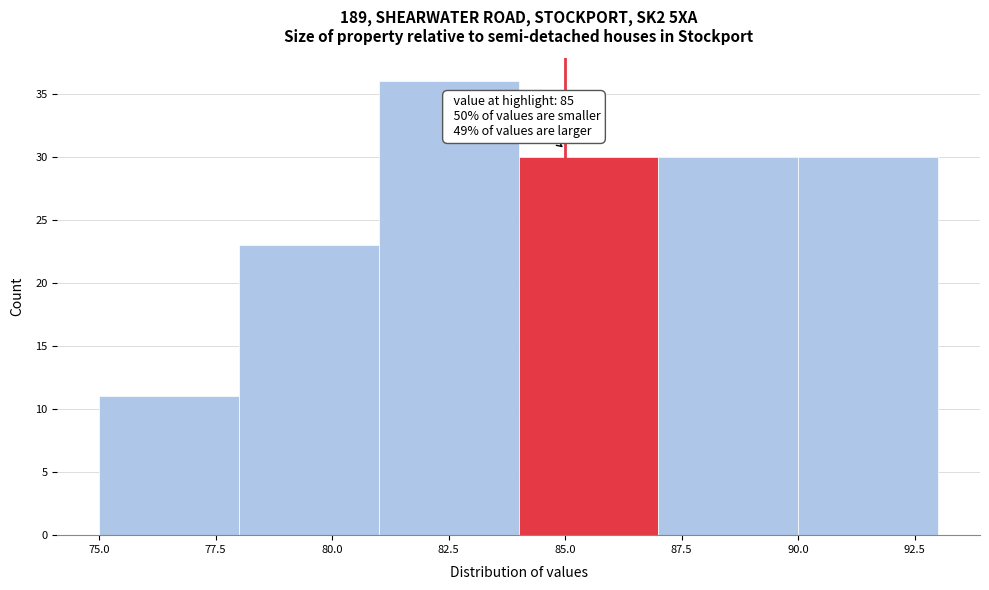

Which range on the x-axis has the tallest bar?

81 to 84